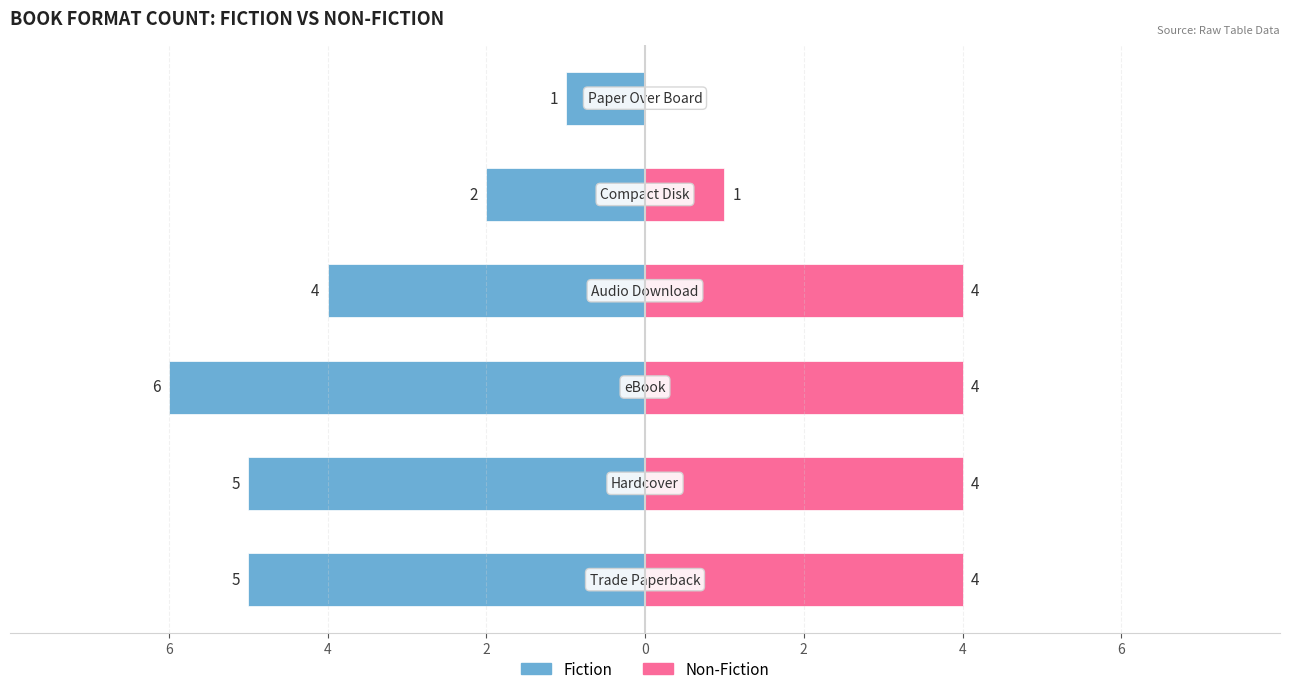

Count the number of data series in this chart.

2